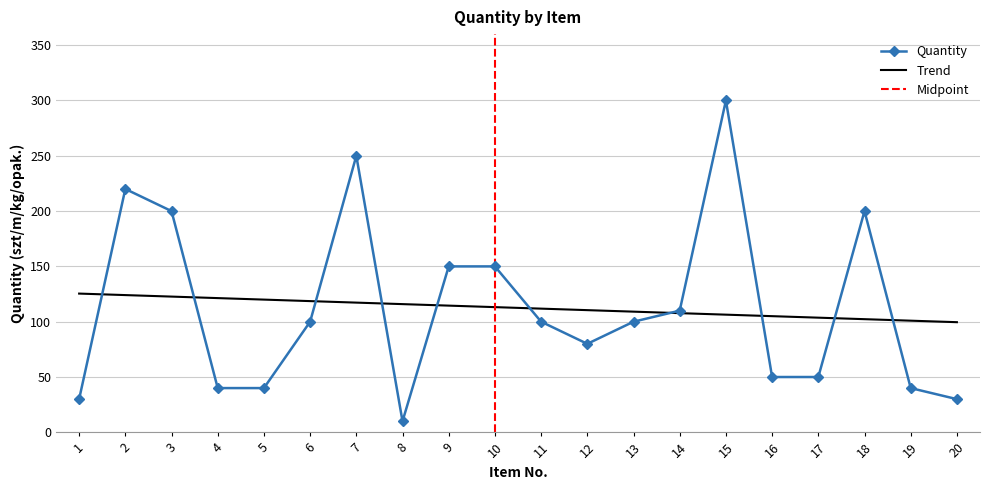

Where is the first local maximum?

2